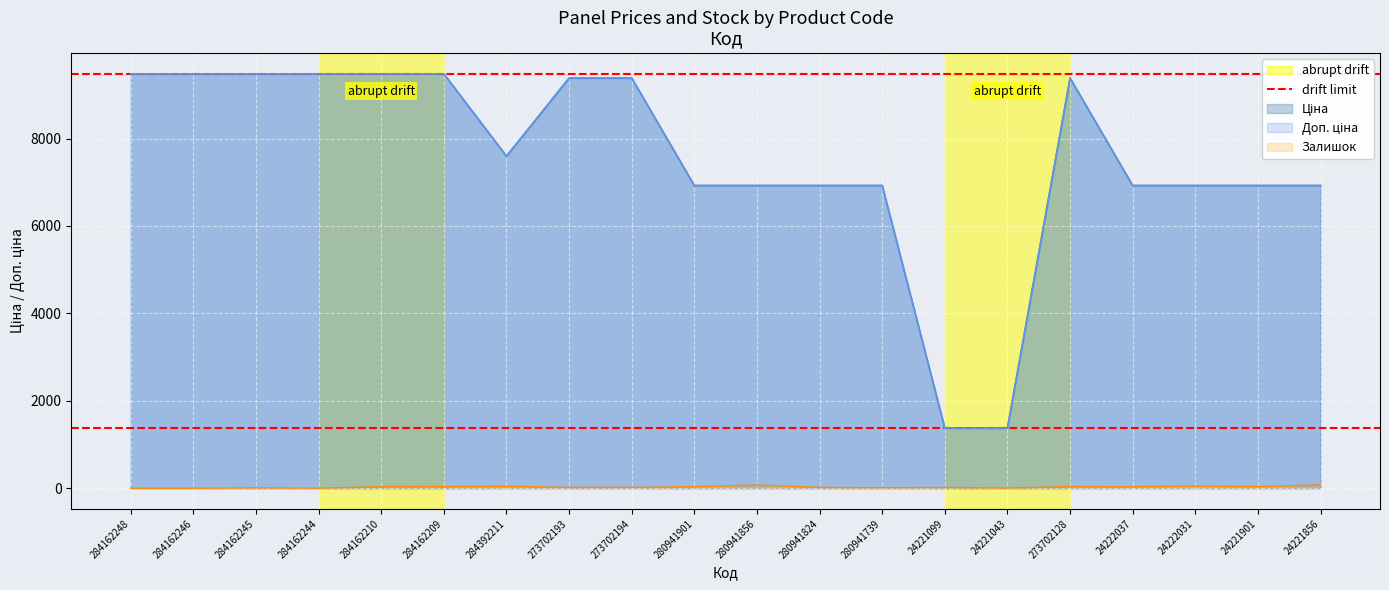

What is the spread (max minus min) of values at 24221901?

6891.7